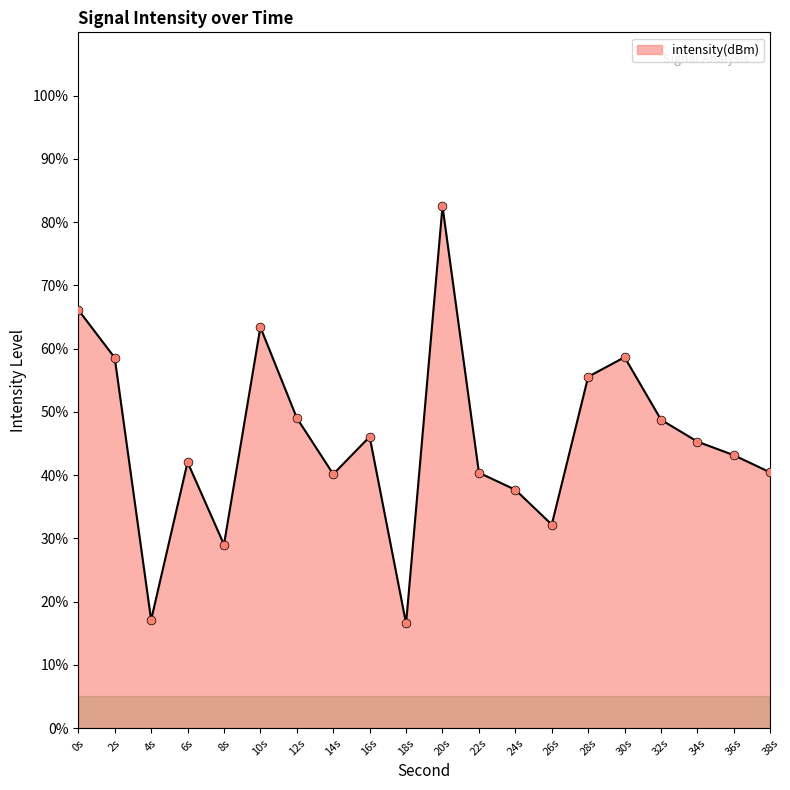

Approximately how many times larger is the value at 34s compared to 2s?

0.8